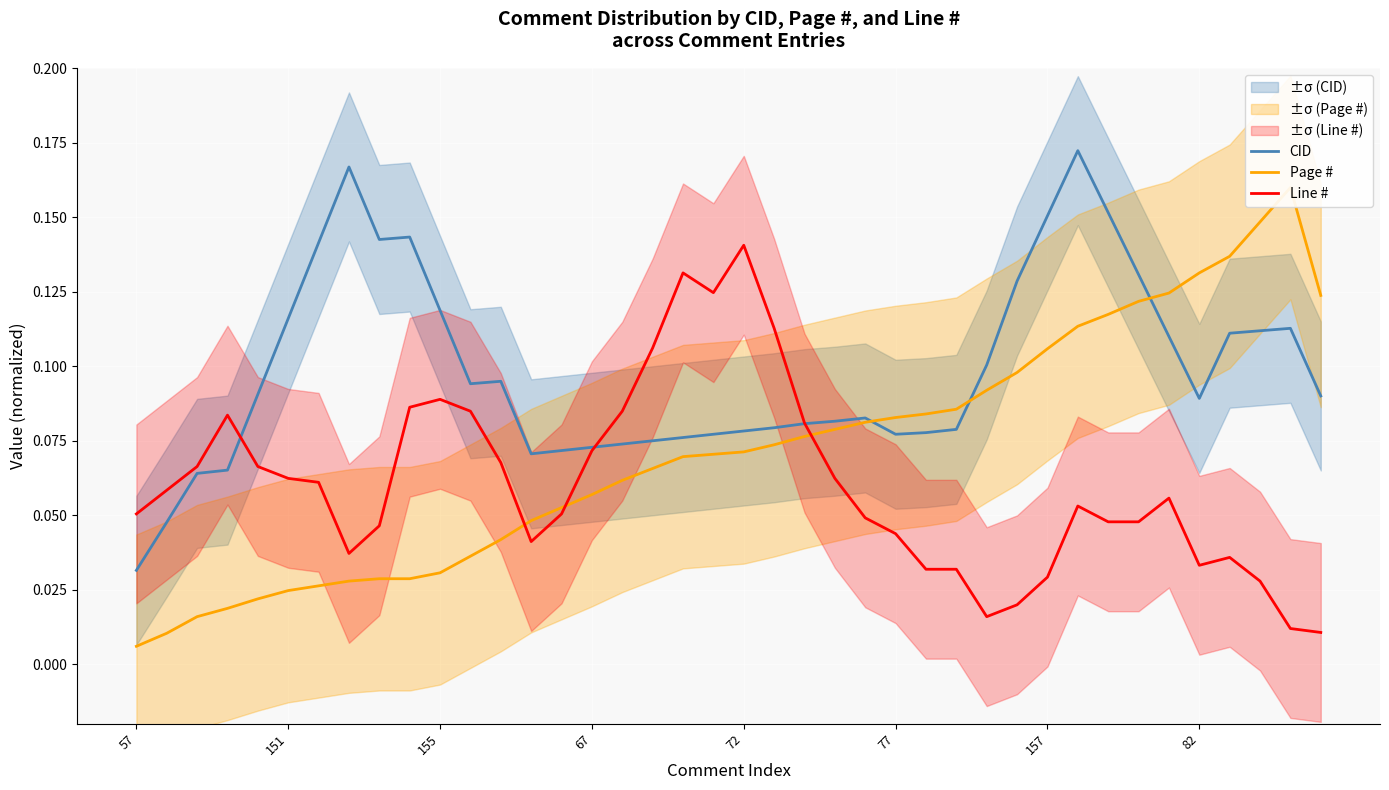

In Line #, how many points are lower than both neighbors (excluding endpoints)?

5